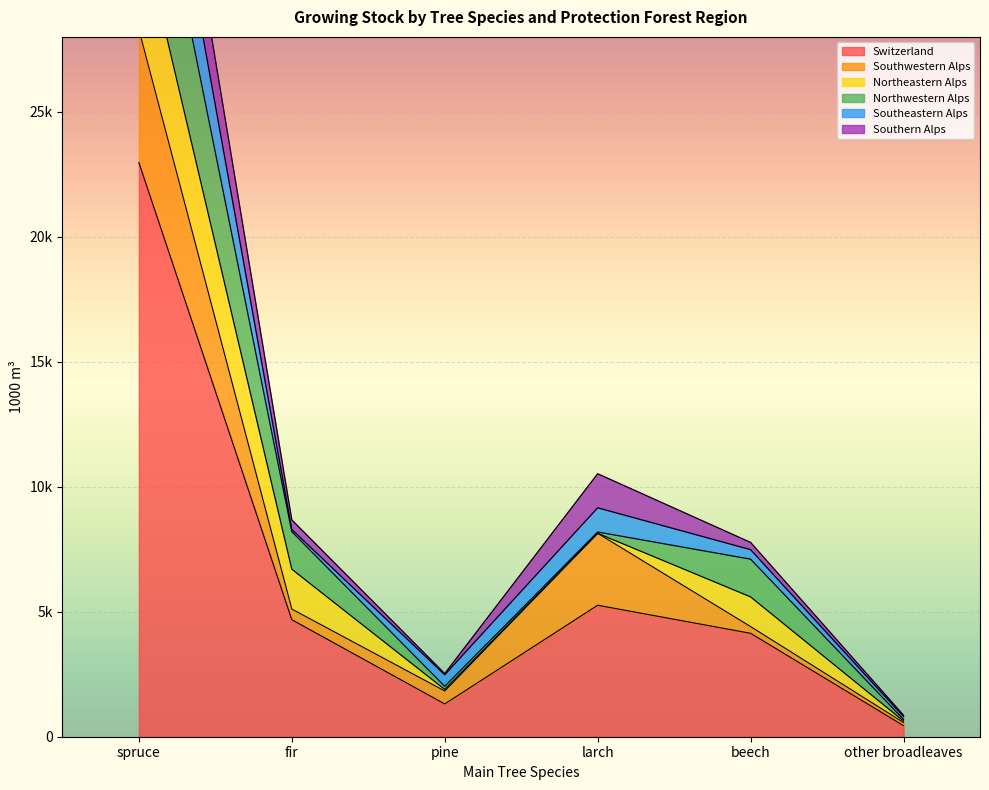

How many interior local valleys does the Southeastern Alps series have?

1